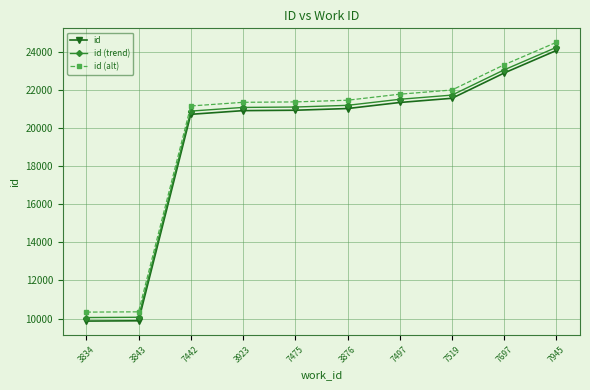

Is the value of id at 7475 greater than the value of id (trend) at 7519?

No